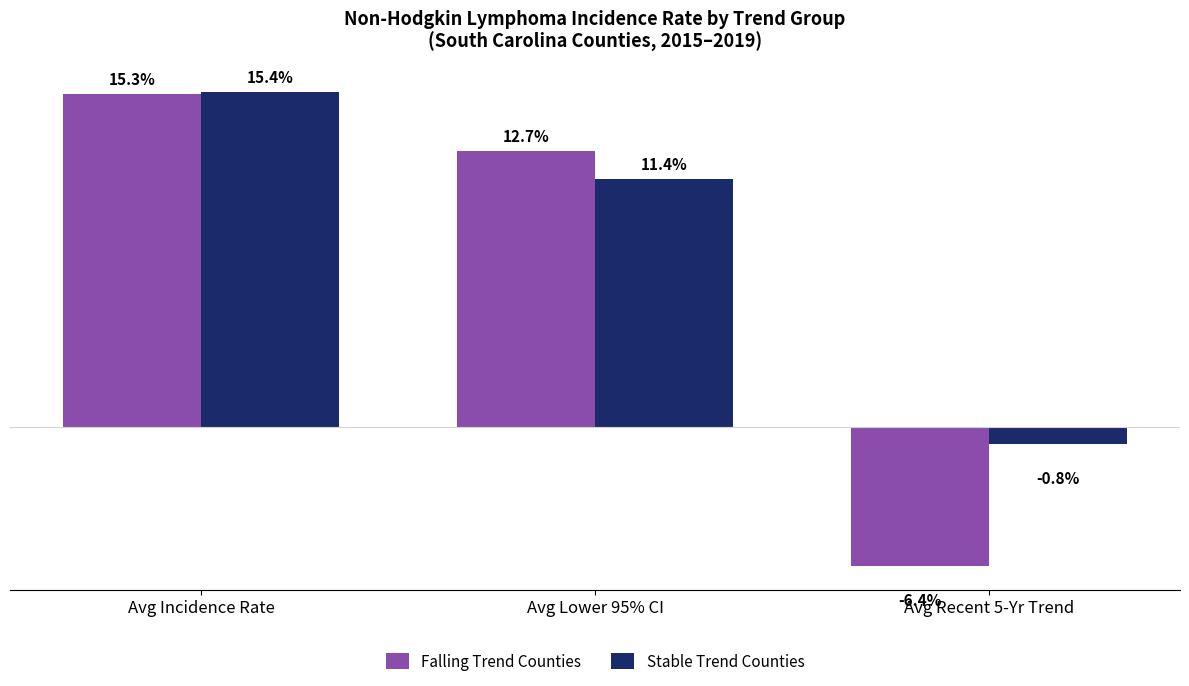

At which category is the sum across all series the highest?

Avg Incidence Rate